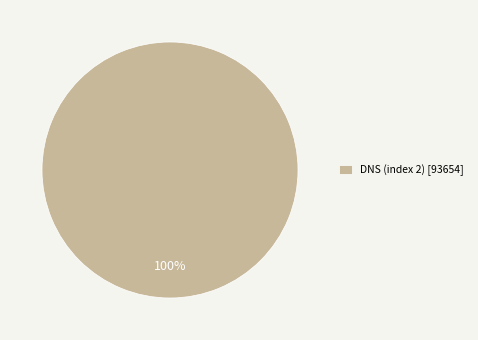

To the nearest percent, what is the difference between the largest and smallest slice percentages?

100%